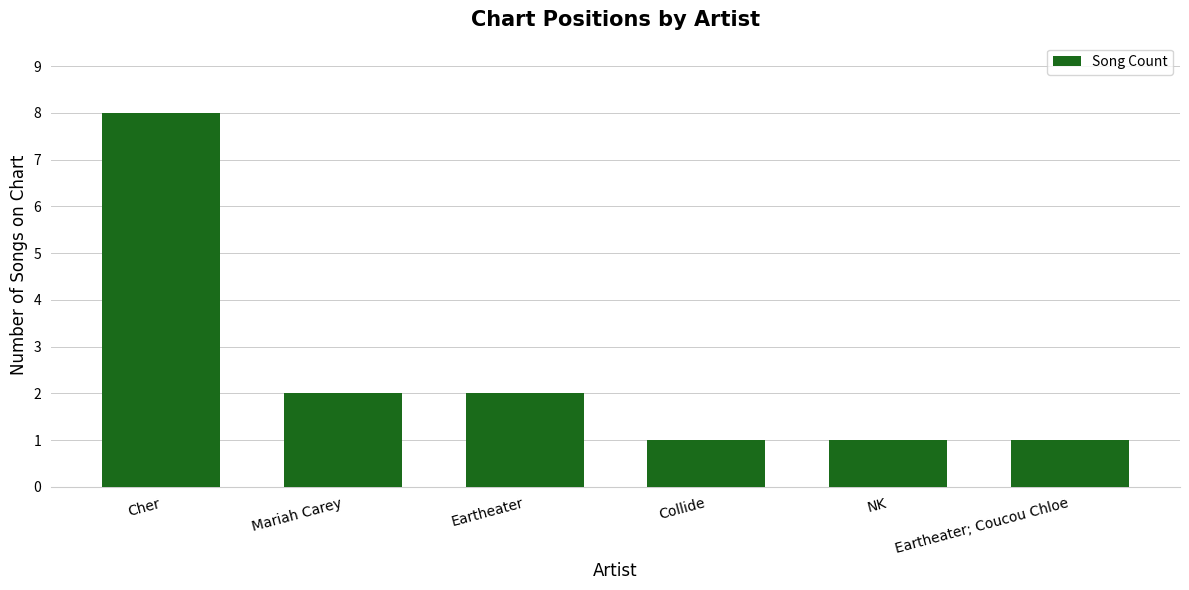

What is the label of the 3rd bar from the left?

Eartheater